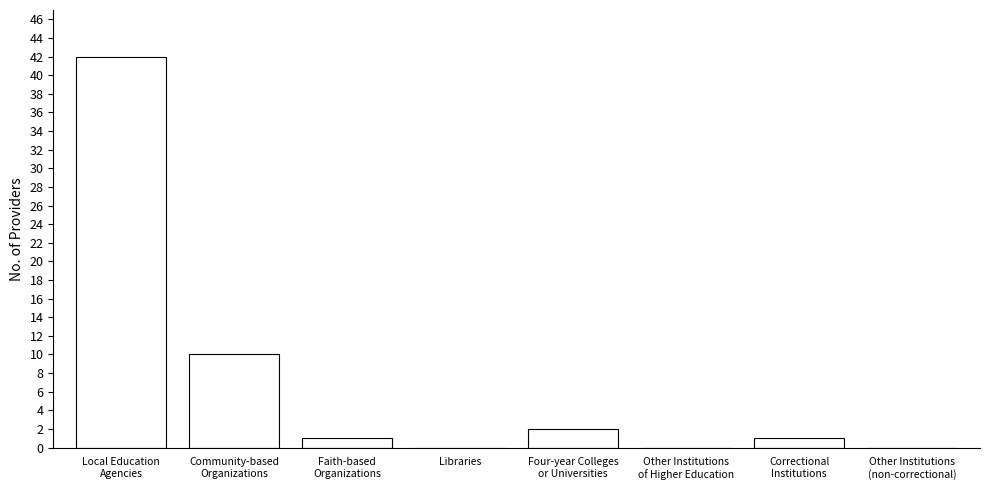

True or false: the data shows 0 at Libraries.

True